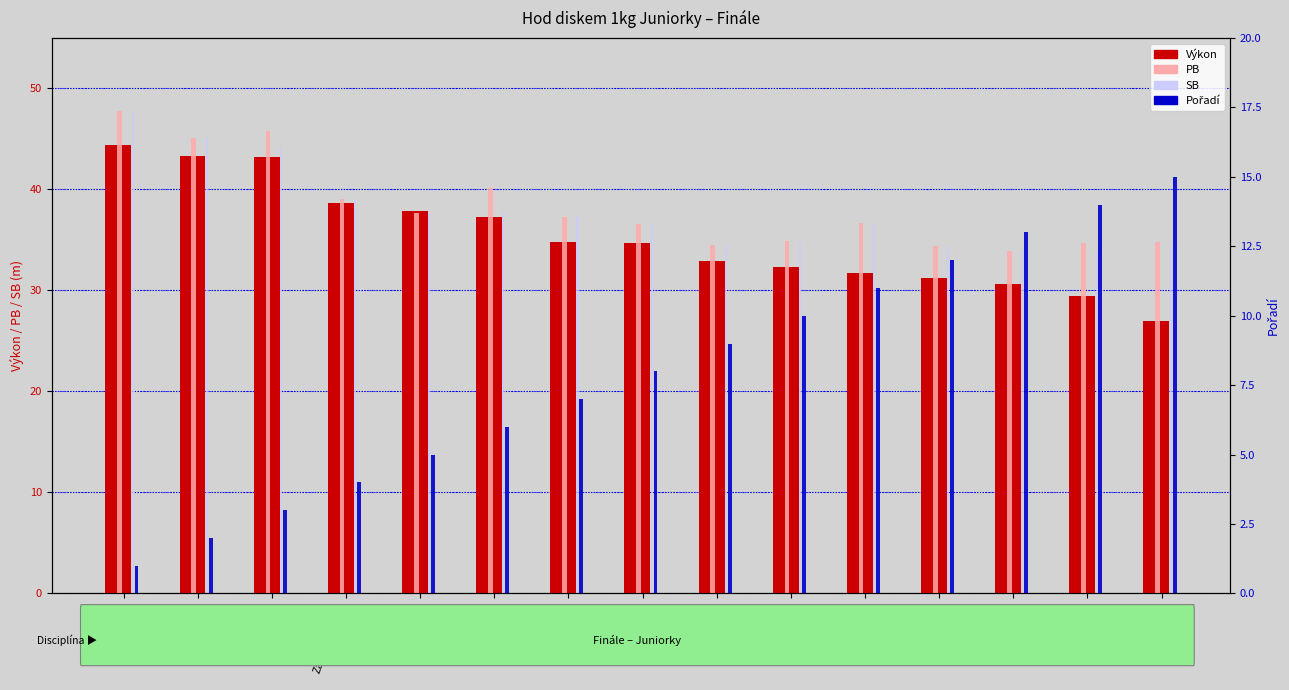

What is the label of the 5th bar from the right?

Jenčke